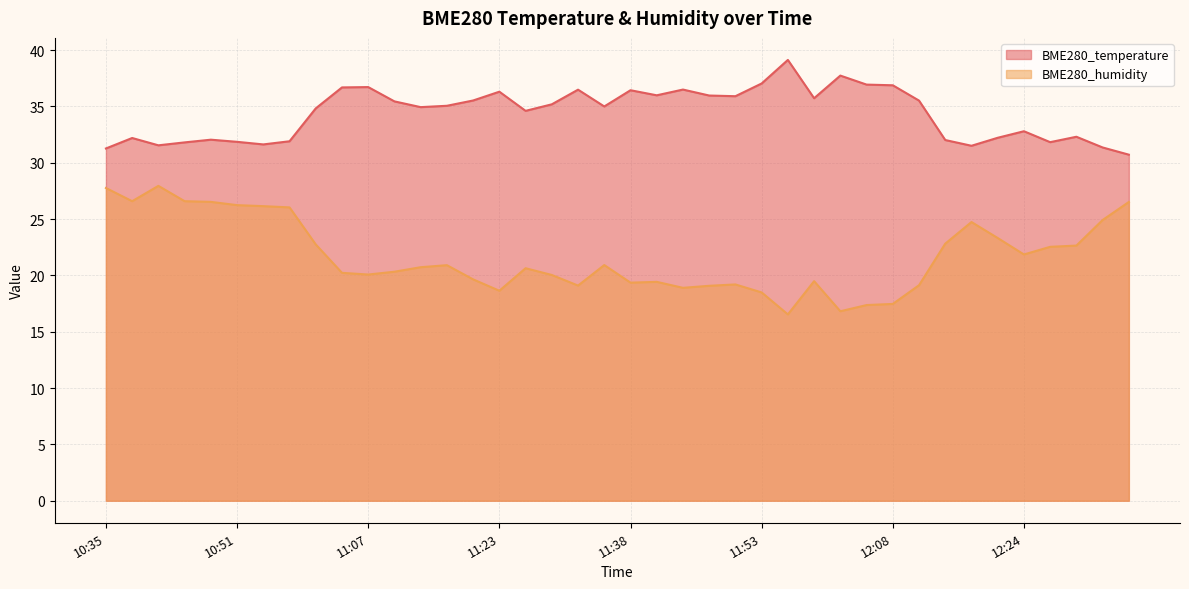

At which category does BME280_humidity reach its first local valley?

10:38